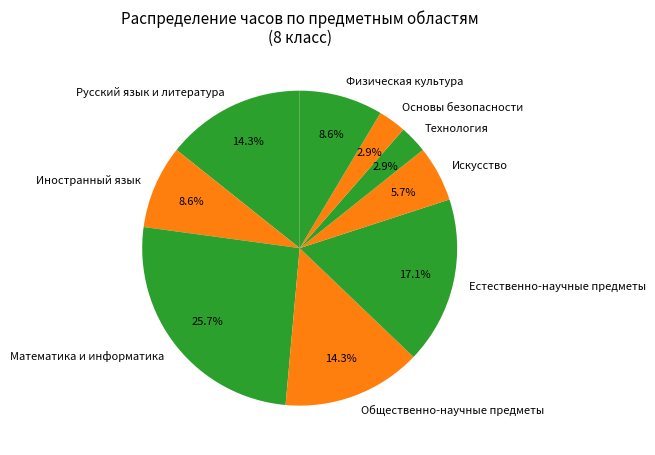

Which slice is the largest?

Математика и информатика